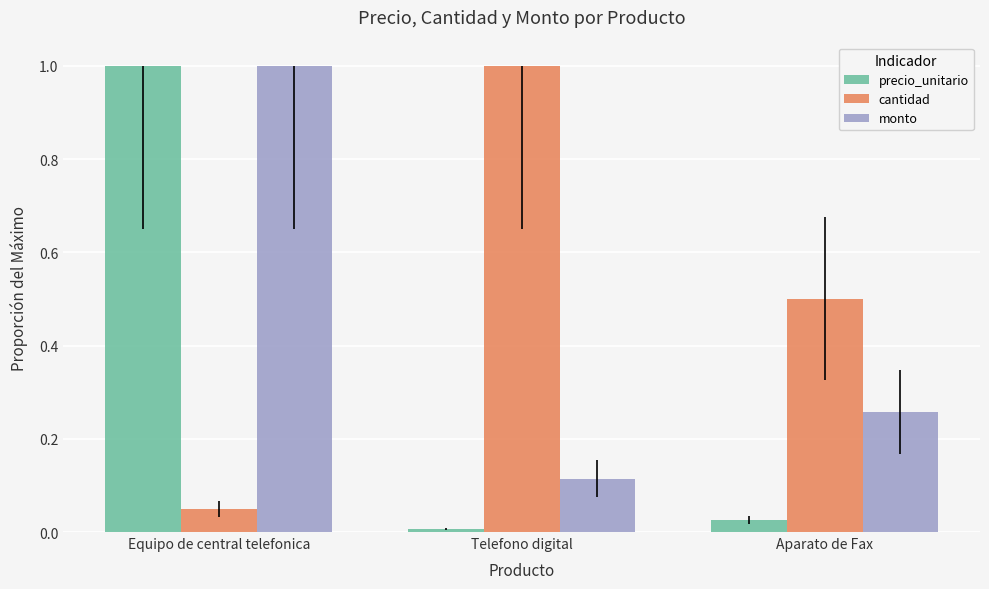

Is it true that precio_unitario equals 1.3 at Equipo de central telefonica?

False